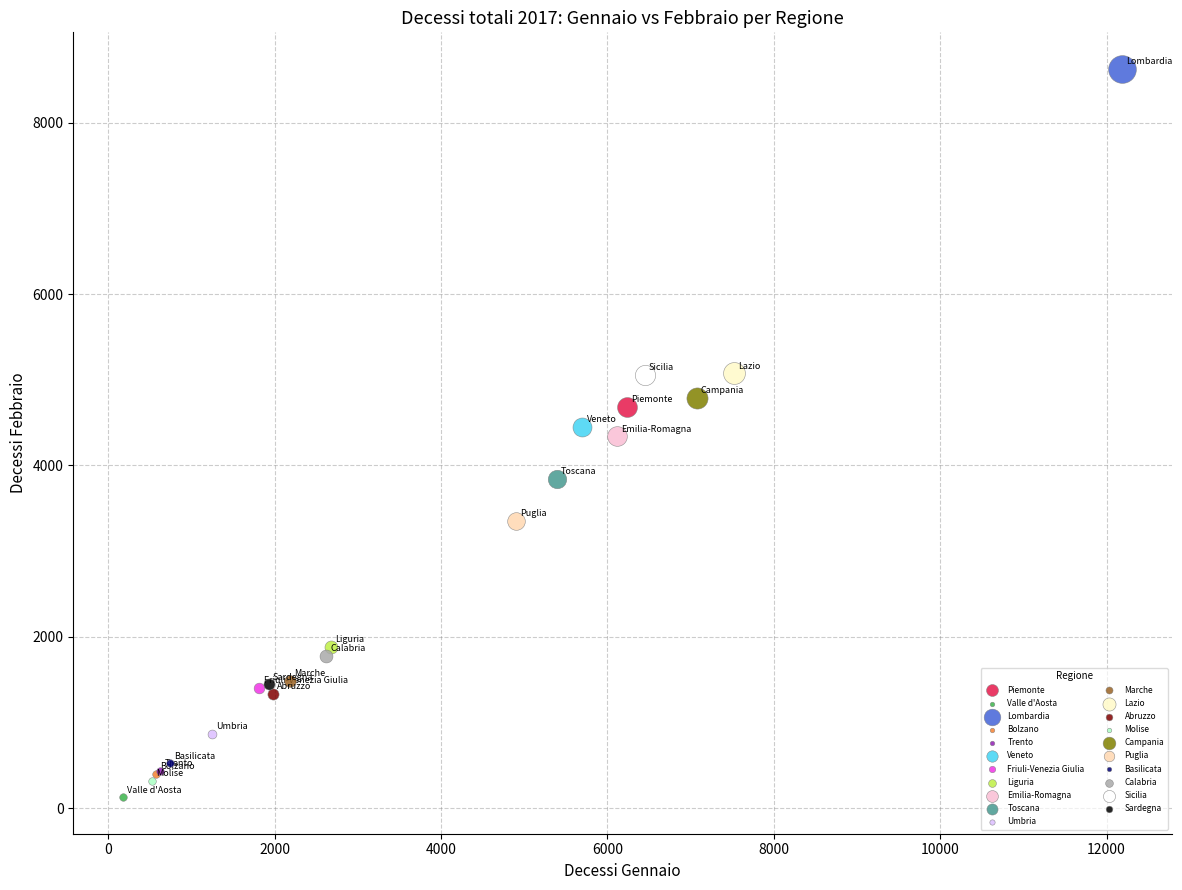

What are all the series names shown in the legend?

Piemonte, Valle d'Aosta, Lombardia, Bolzano, Trento, Veneto, Friuli-Venezia Giulia, Liguria, Emilia-Romagna, Toscana, Umbria, Marche, Lazio, Abruzzo, Molise, Campania, Puglia, Basilicata, Calabria, Sicilia, Sardegna